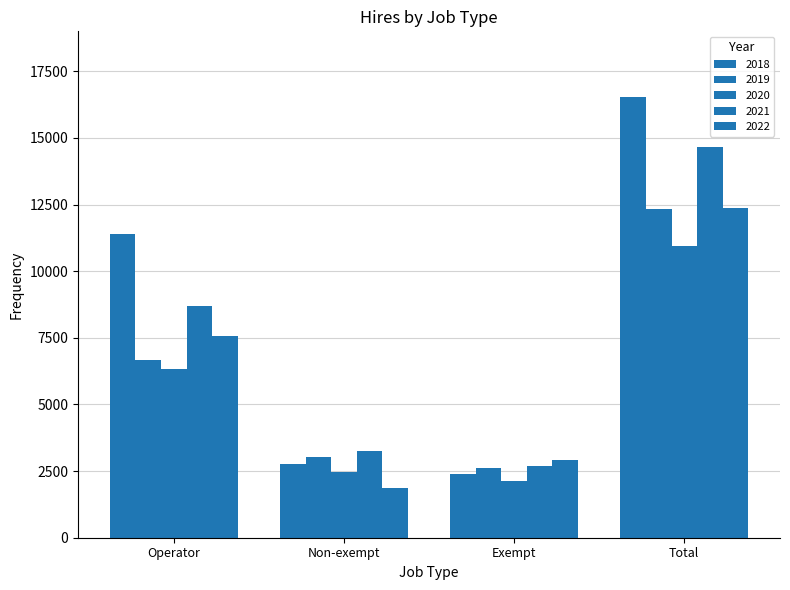

Which series changed the most between Non-exempt and Total?

2018